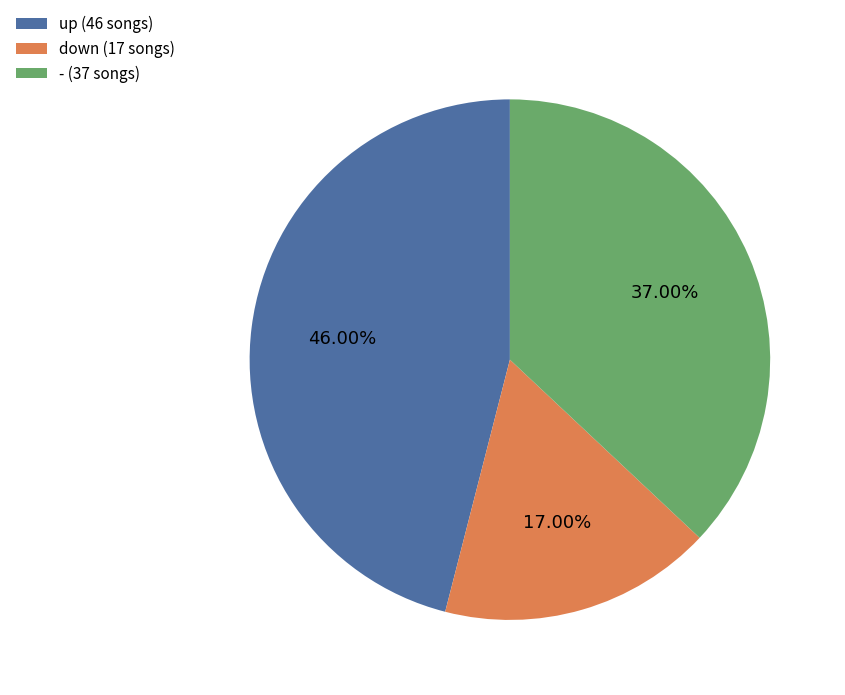

How many segments does this pie chart have?

3